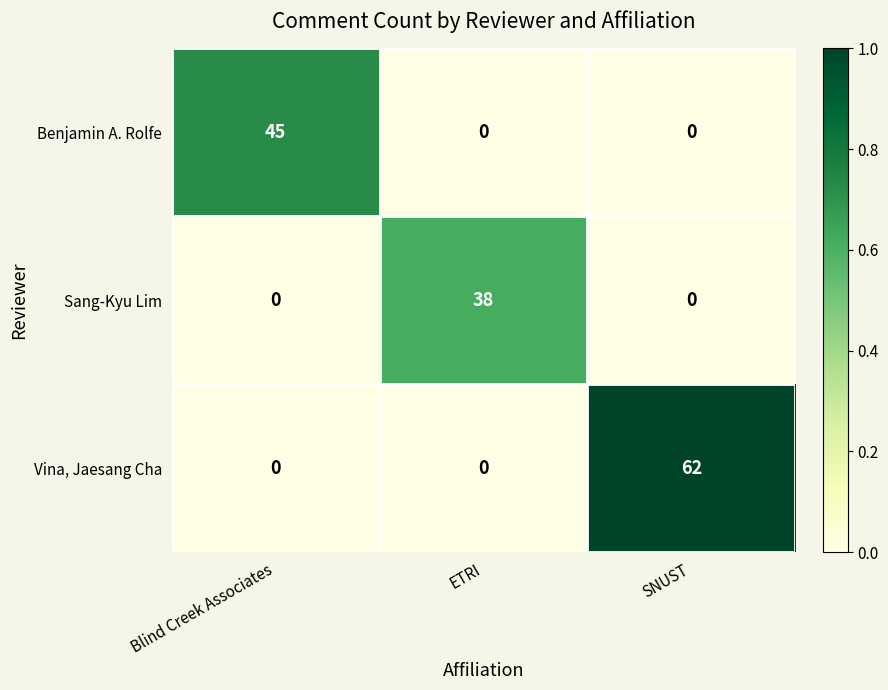

Is the value of Benjamin A. Rolfe at Blind Creek Associates greater than the value of Vina, Jaesang Cha at Blind Creek Associates?

Yes